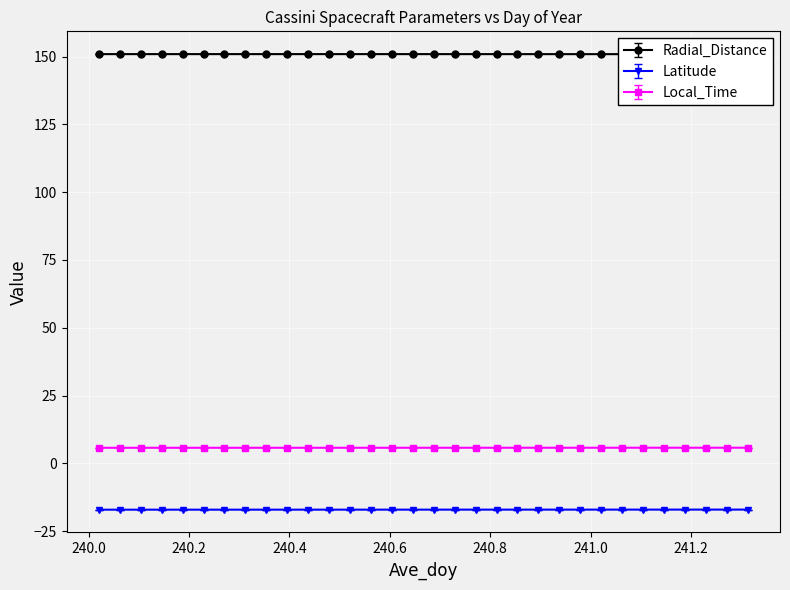

What is the average value of the Local_Time series?

5.7